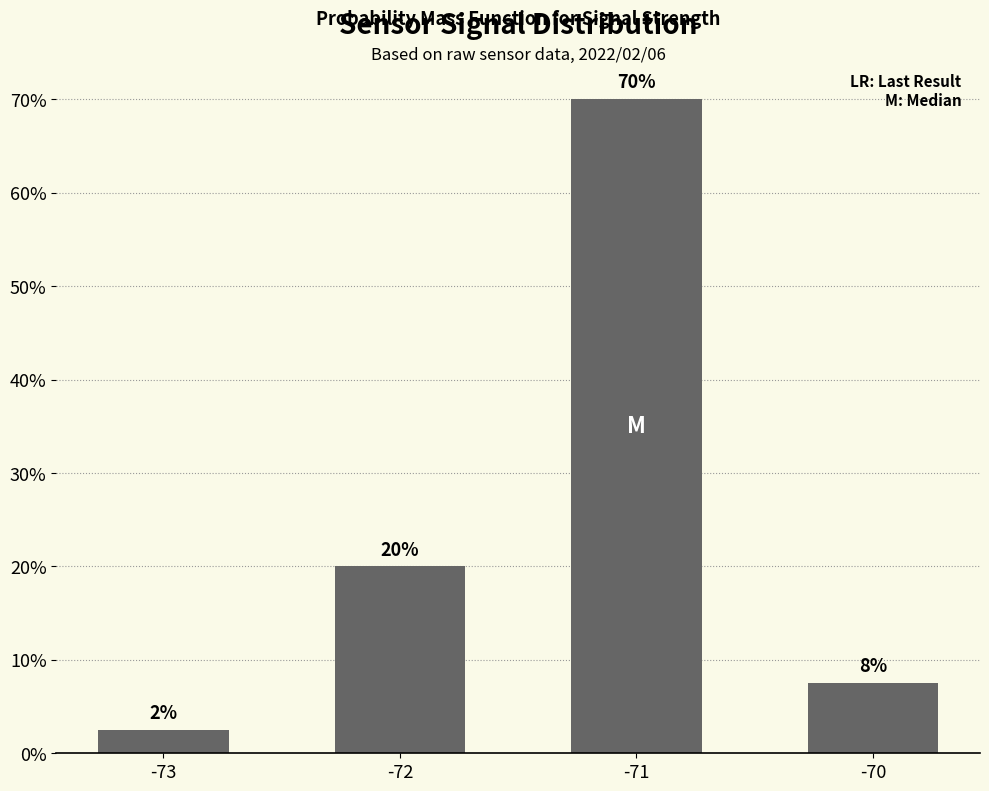

True or false: the data shows 2.5 at -73.

True